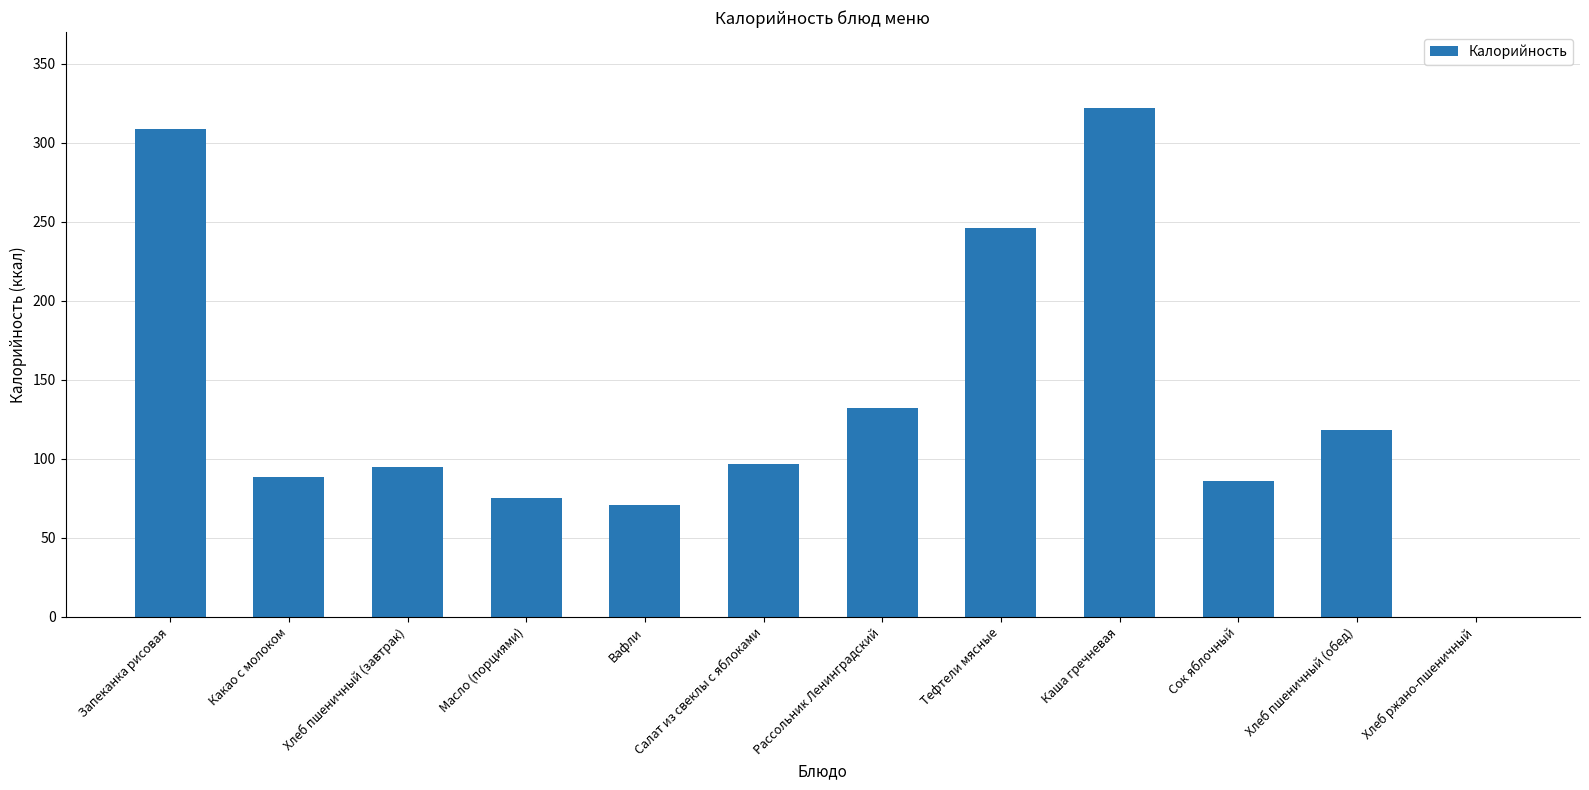

What is the ratio of the value at Запеканка рисовая to the value at Каша гречневая?

1.0